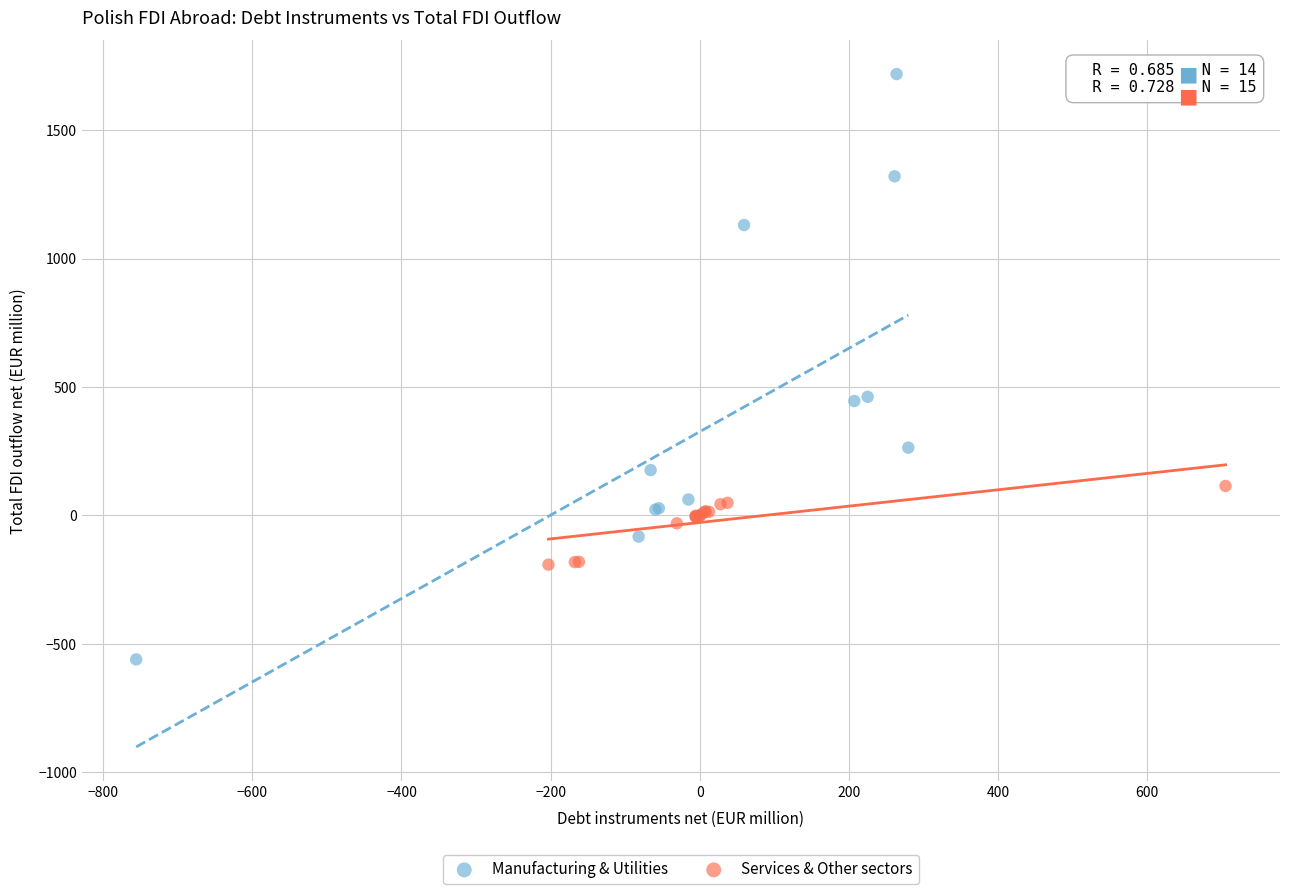

Which series contains the lowest Y value?

Manufacturing & Utilities